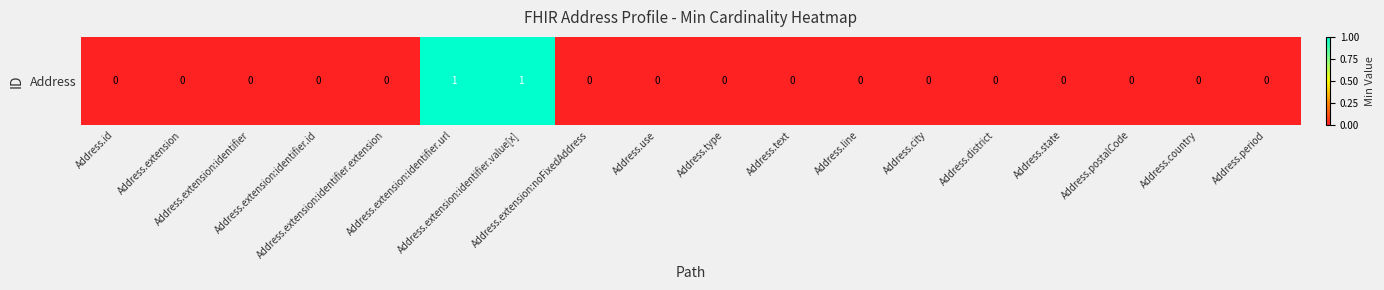

What is the change in value from Address.extension to Address.extension:identifier.value[x]?

+1